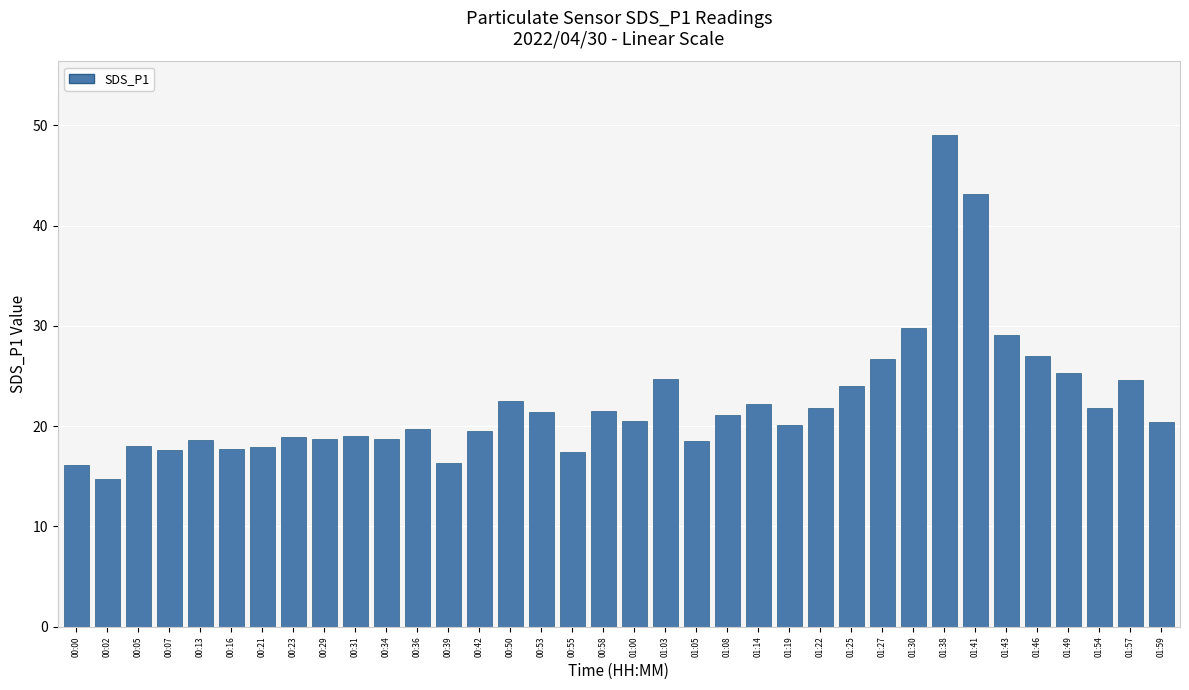

Which has a higher value, 01:41 or 01:03?

01:41